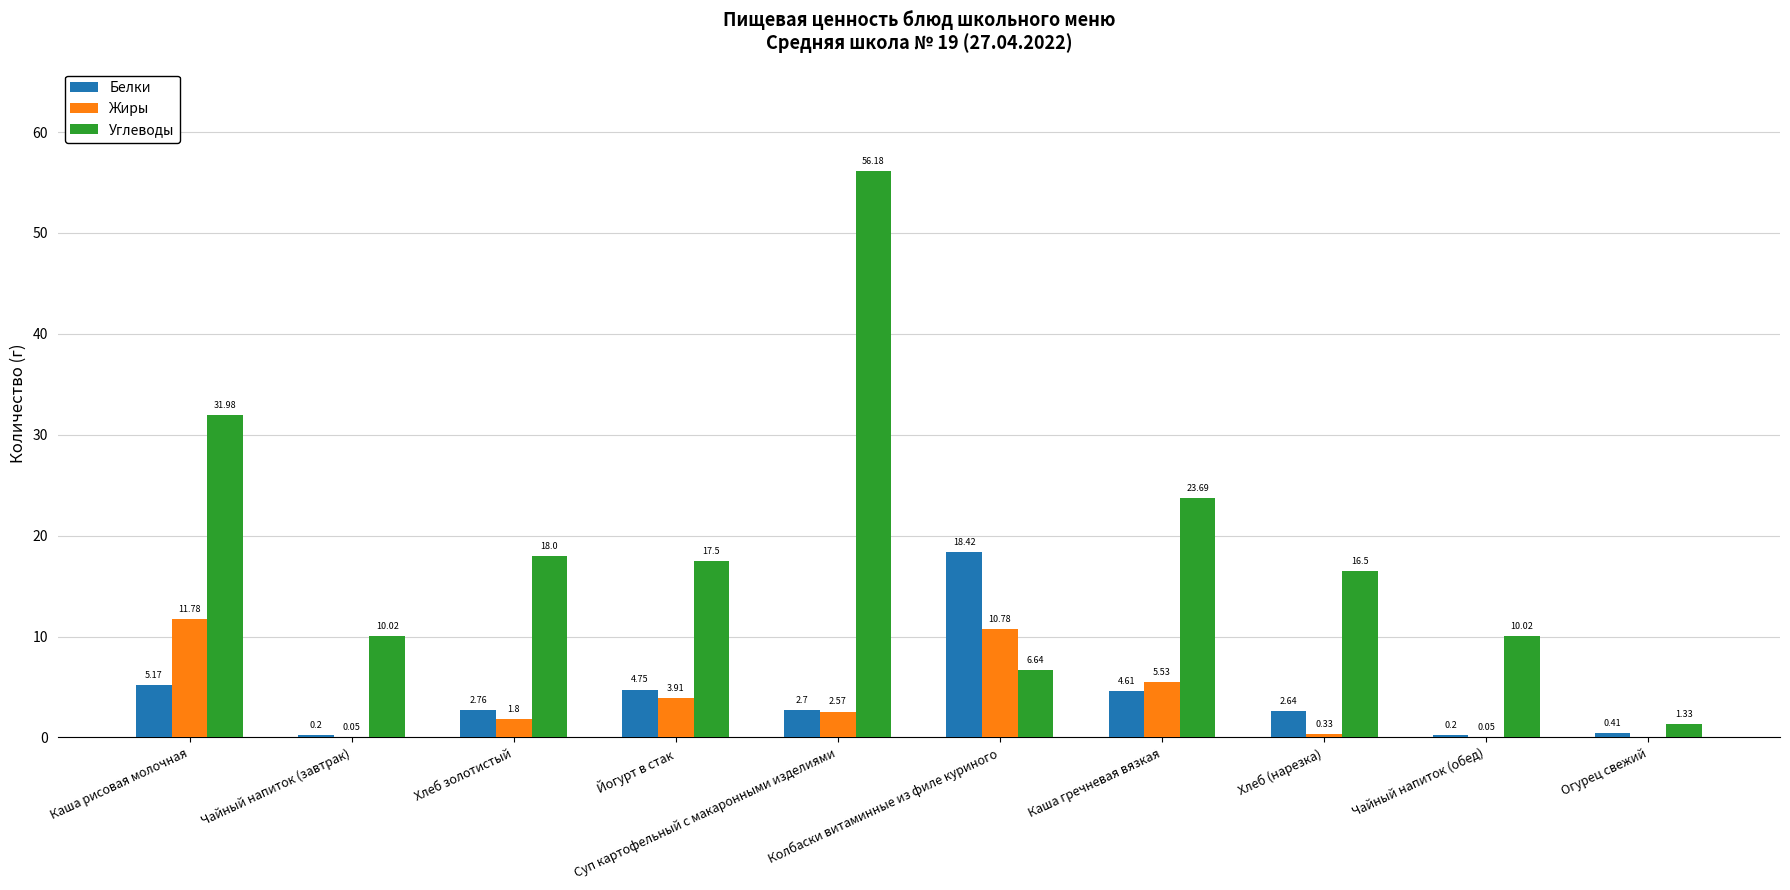

Does the chart contain stacked bars?

No